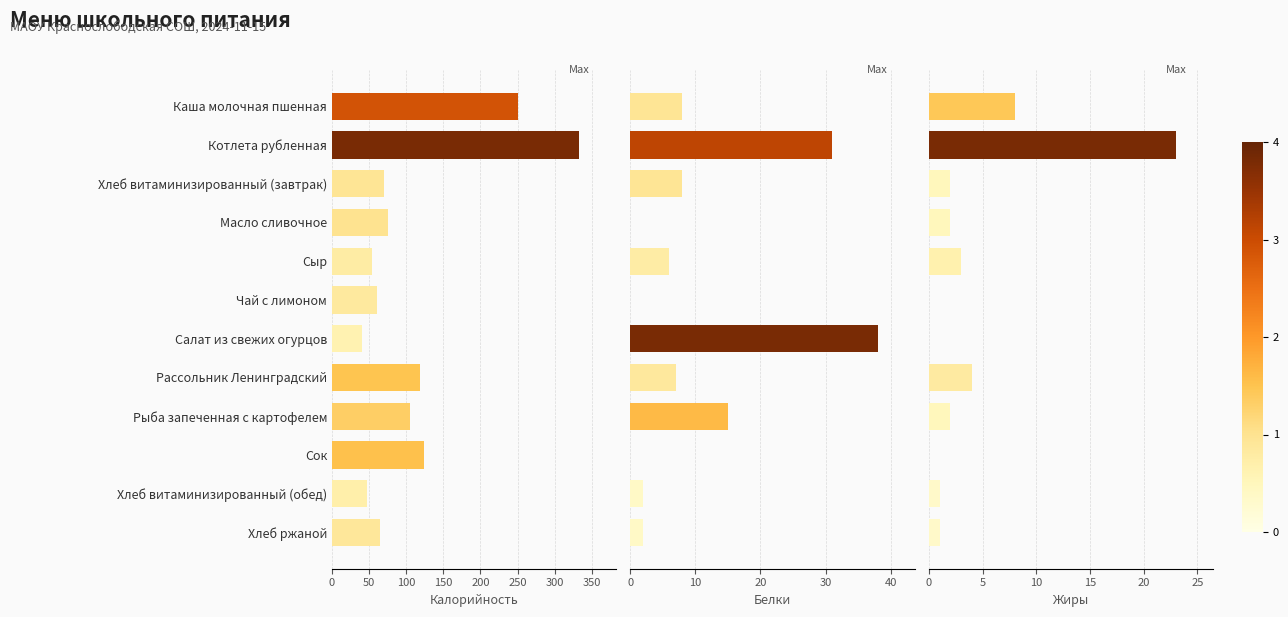

Reading right to left, list all the values displayed in this chart.

Калорийность: 65	47	124	105	119	40	60	54	75	70	333	250
Белки: 2	2	0	15	7	38	0	6	0	8	31	8
Жиры: 1	1	0	2	4	0	0	3	2	2	23	8